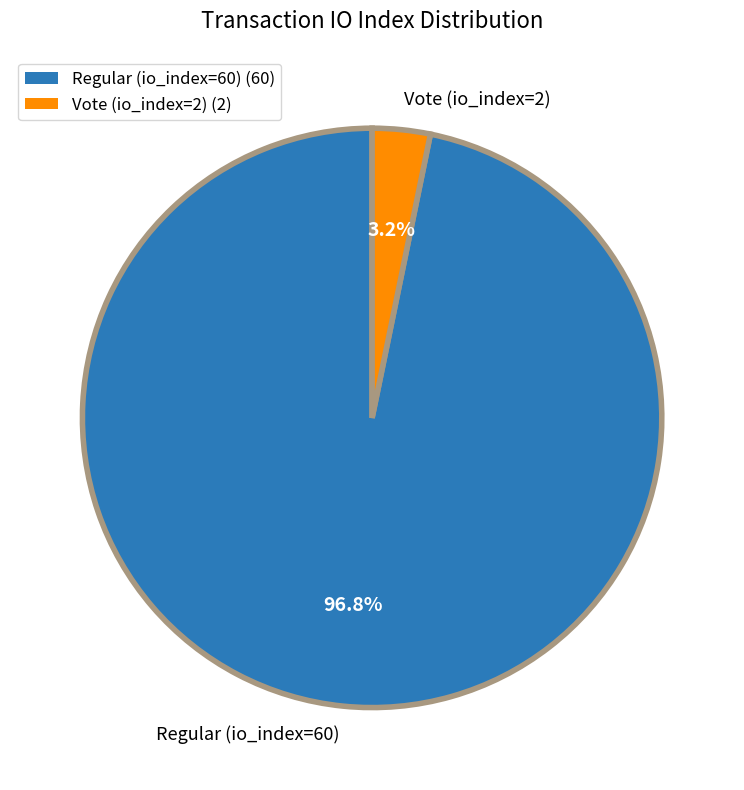

To the nearest percent, what portion does Regular (io_index=60) represent?

97%